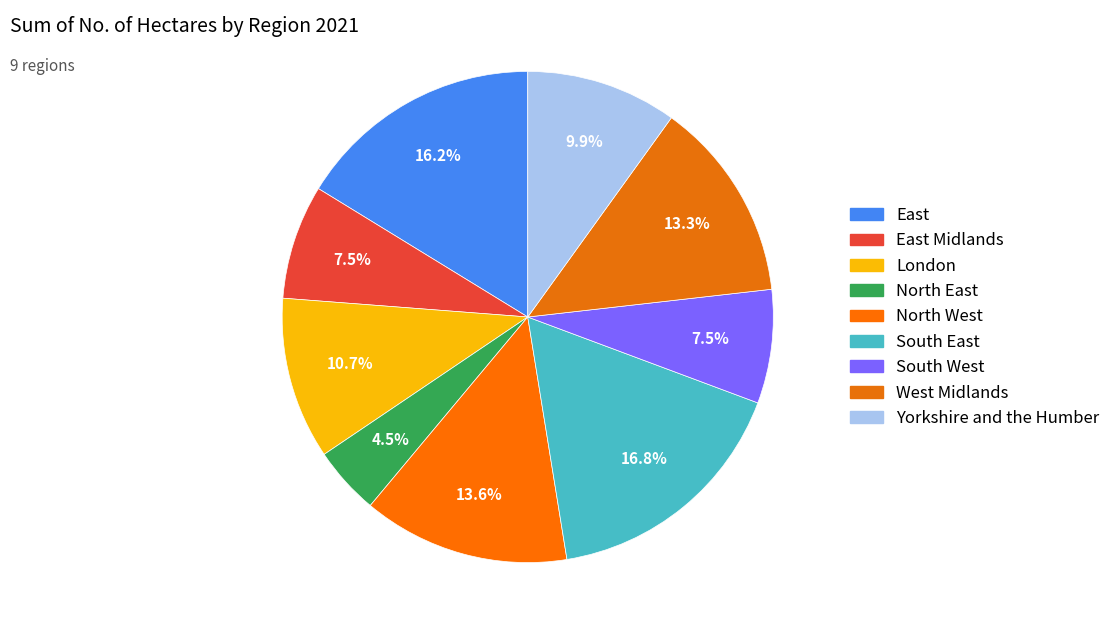

To the nearest percent, what is the average slice percentage?

11%